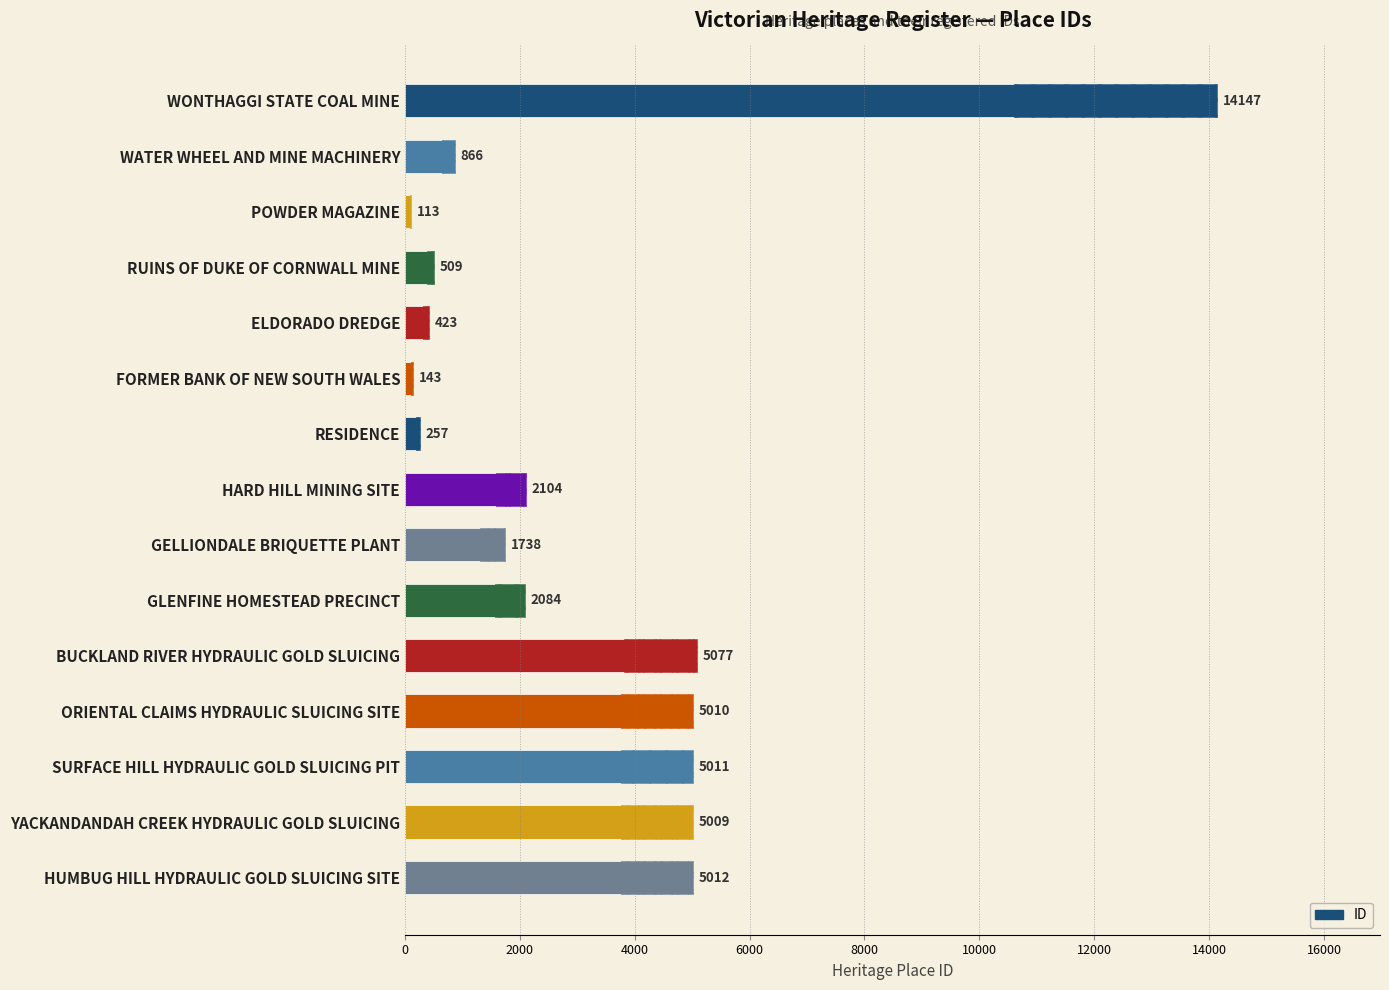

Reading right to left, what are all the values shown in this chart?

5012	5009	5011	5010	5077	2084	1738	2104	257	143	423	509	113	866	14147